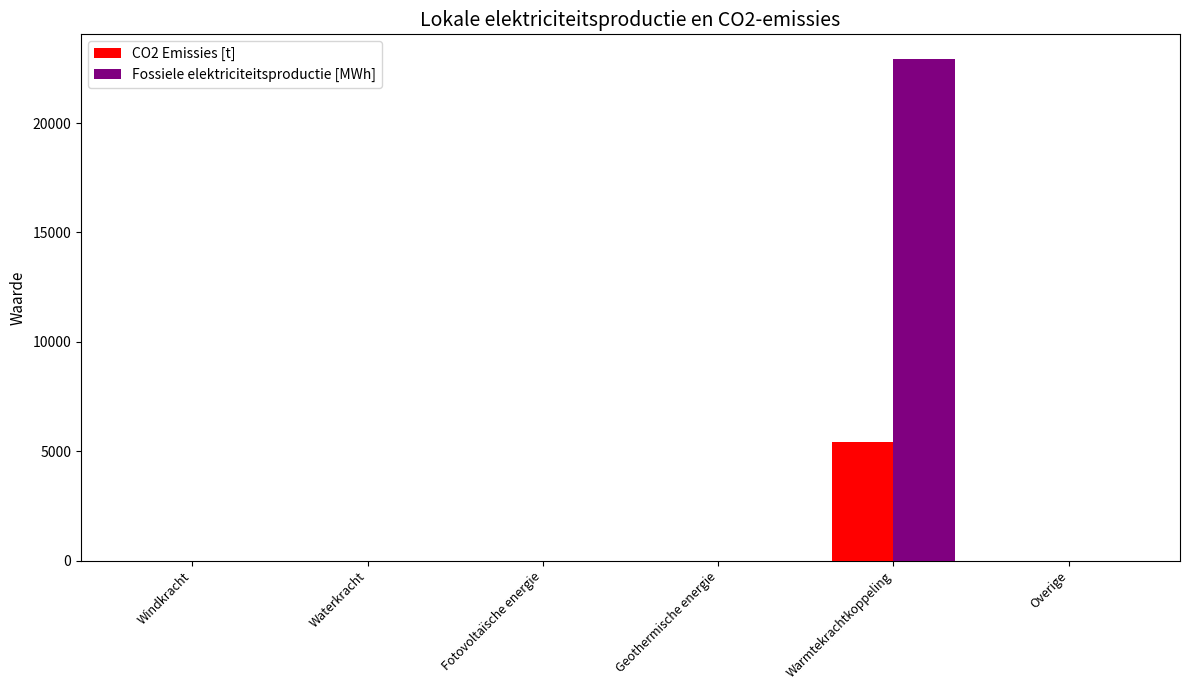

Which series has the widest spread of values?

Fossiele elektriciteitsproductie [MWh]